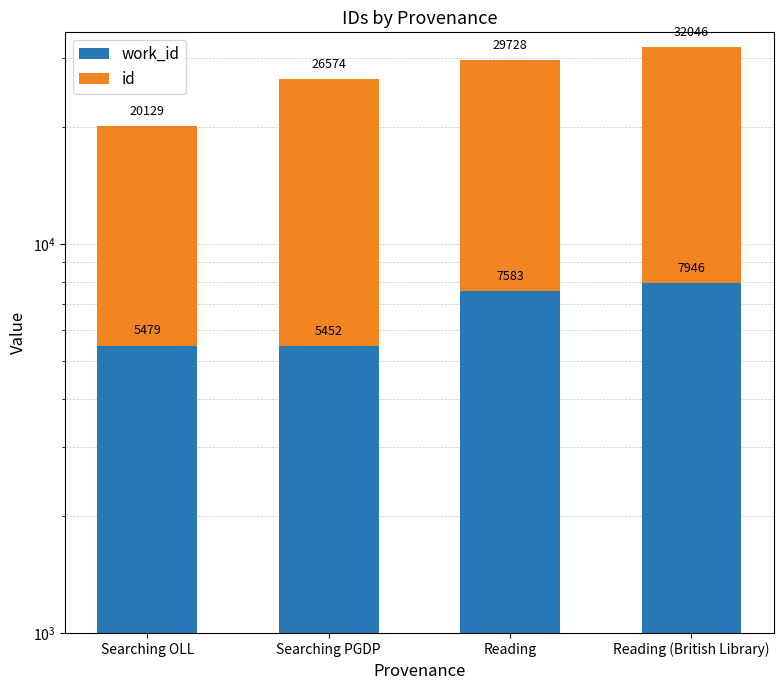

Is it true that work_id equals 5479 at Searching OLL?

True